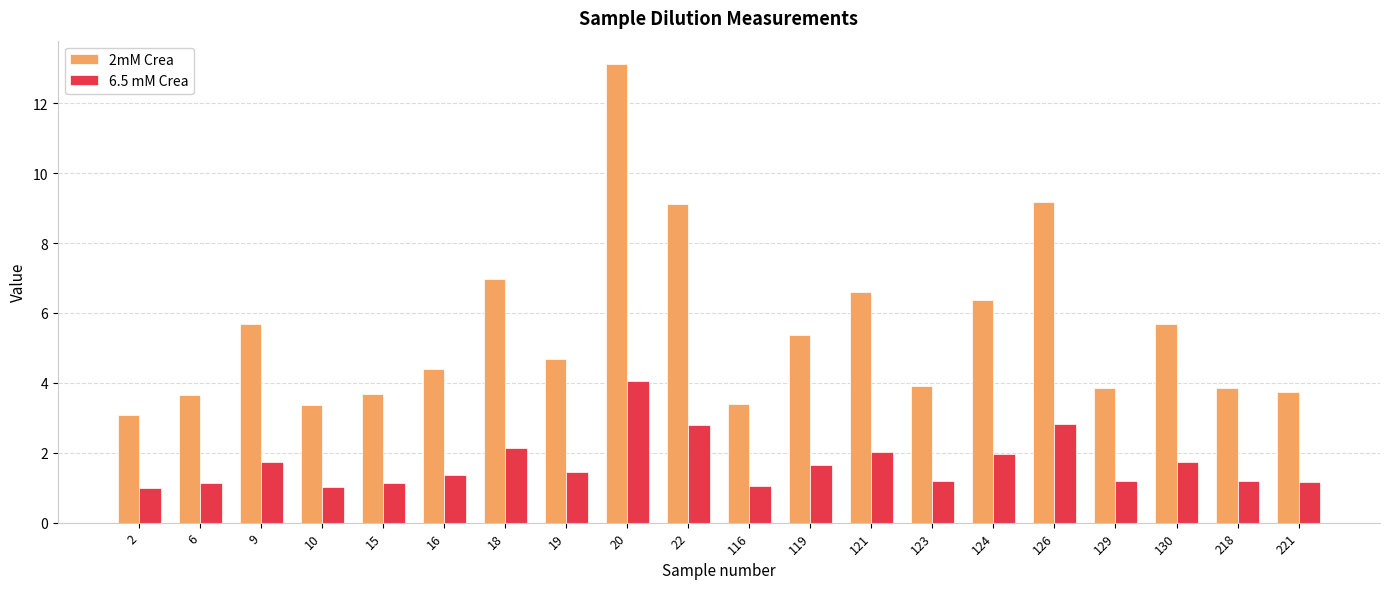

What is the maximum value for 6.5 mM Crea?

4.0